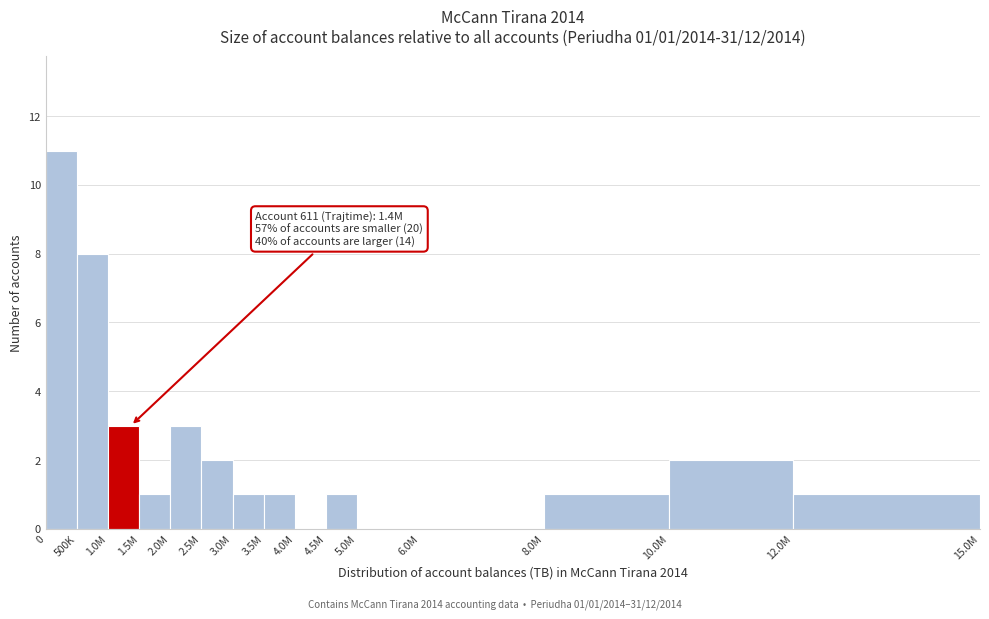

Reading left to right, transcribe all the data shown in this chart.

0=11	500K=8	1.0M=3	1.5M=1	2.0M=3	2.5M=2	3.0M=1	3.5M=1	4.0M=0	4.5M=1	5.0M=0	6.0M=0	8.0M=1	10.0M=2	12.0M=1